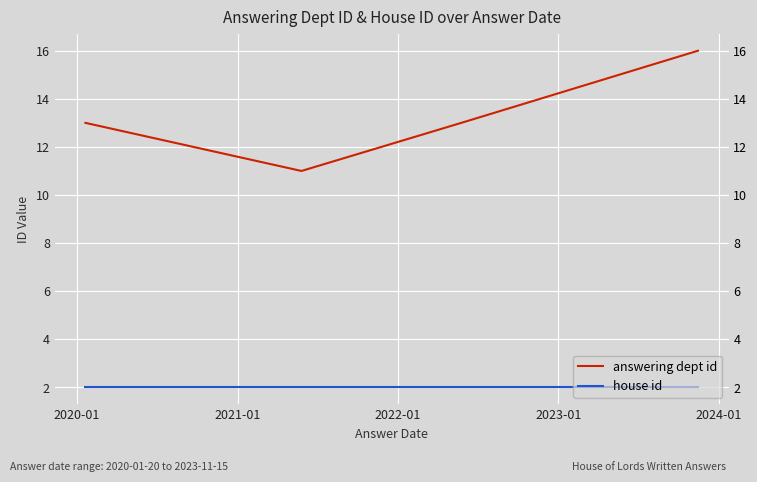

Reading left to right, what are all the values shown in this chart?

answering dept id: 13	11	13	16
house id: 2	2	2	2